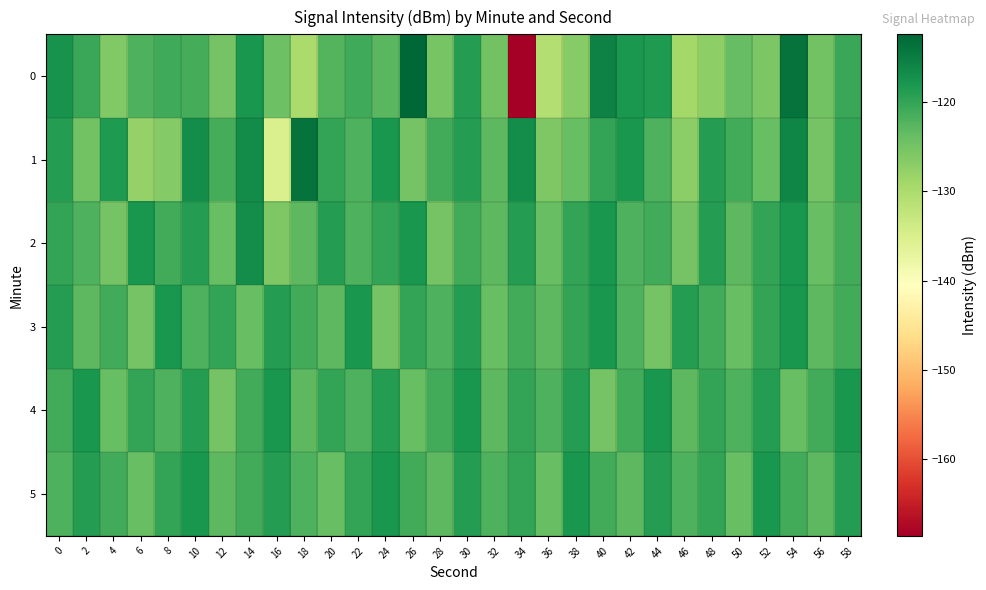

How many series are shown in this chart?

6